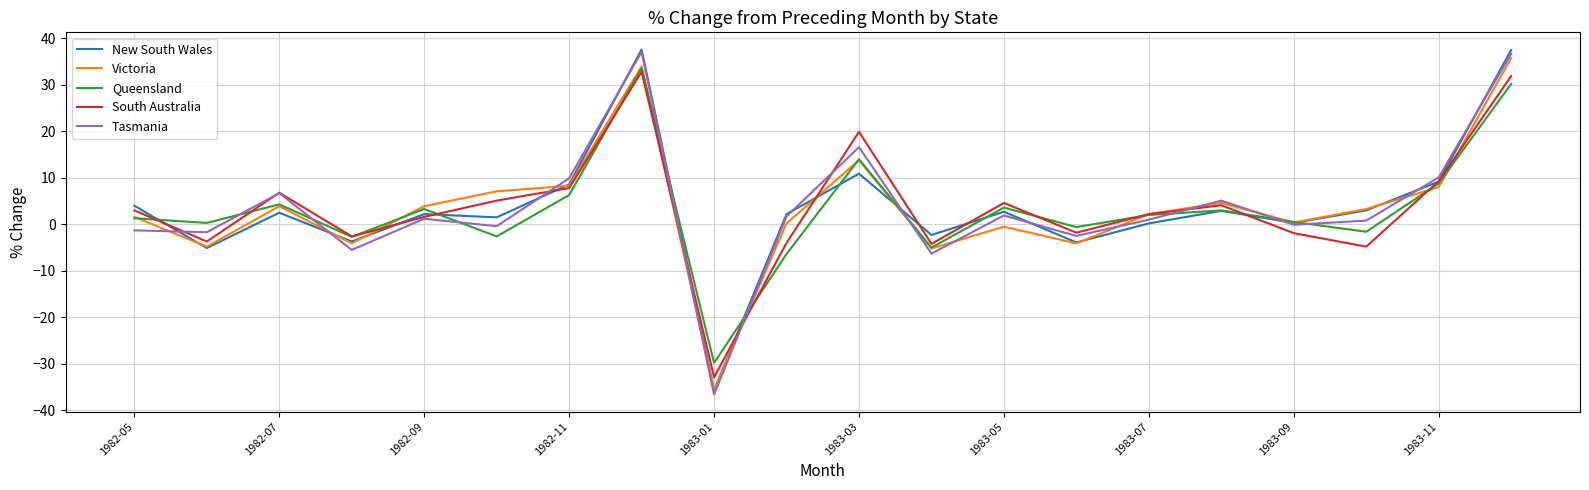

What is the lowest value of the New South Wales series?

-35.7